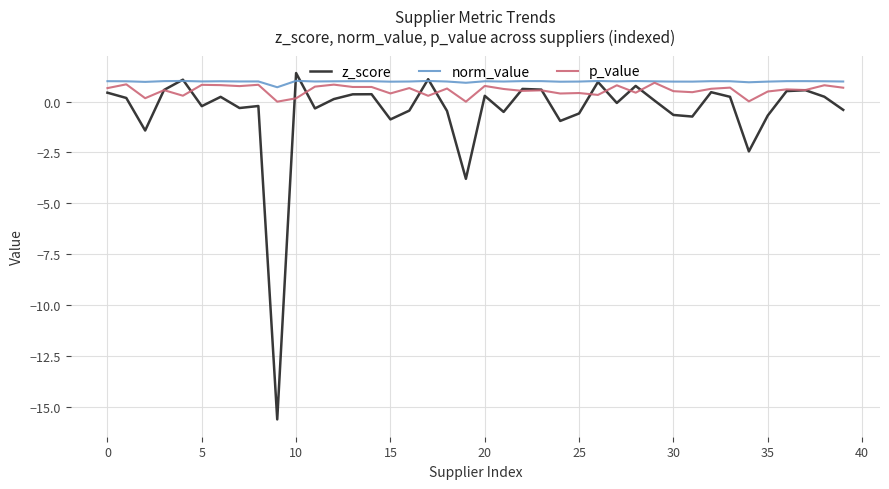

Which series has the largest total across all categories?

norm_value